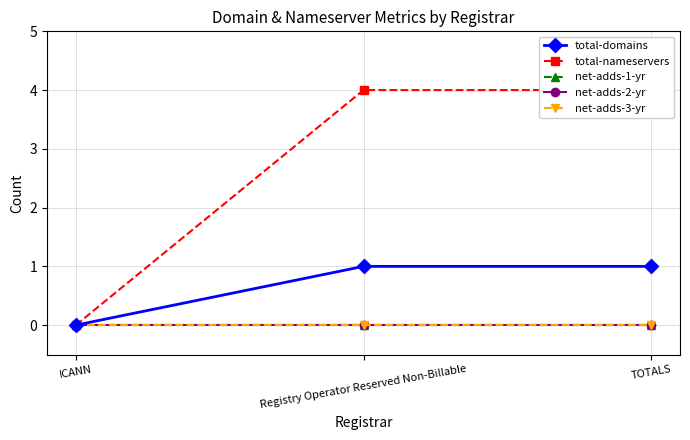

What is the total value across all series at TOTALS?

5